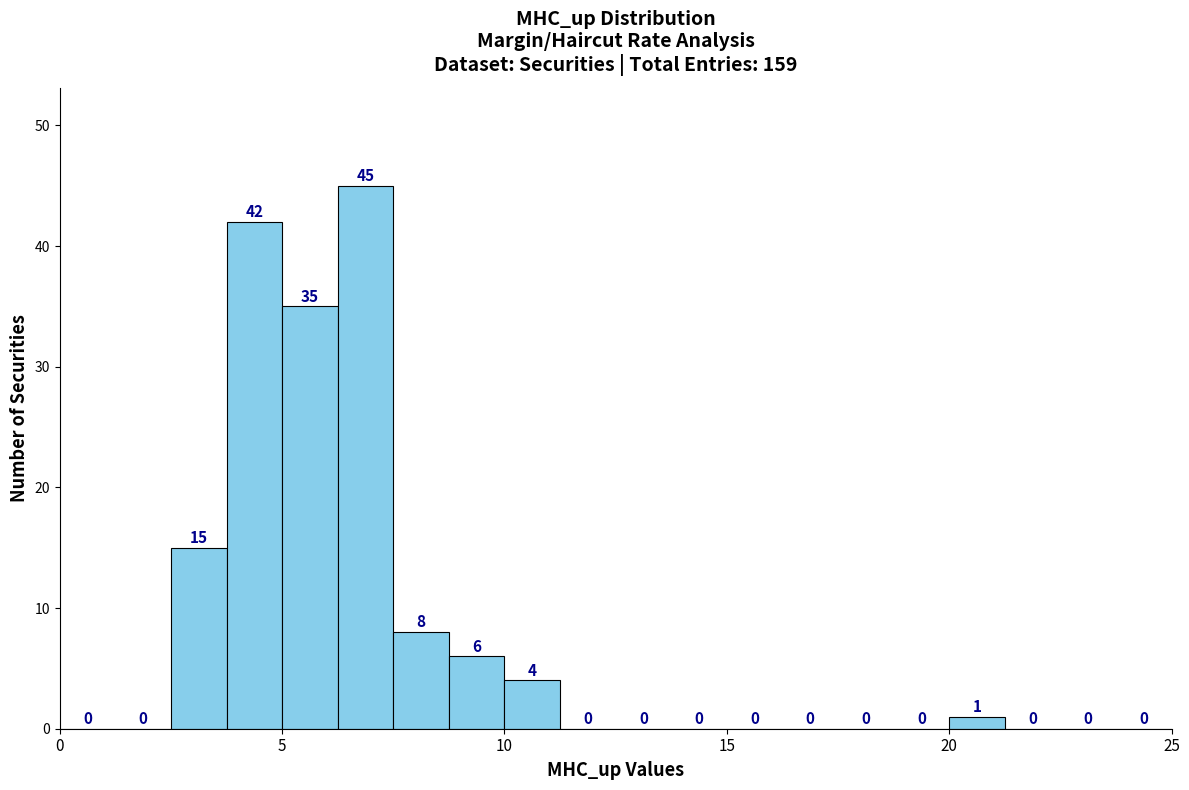

Read against the x-axis, roughly where is the centre of the tallest bar?

7.0